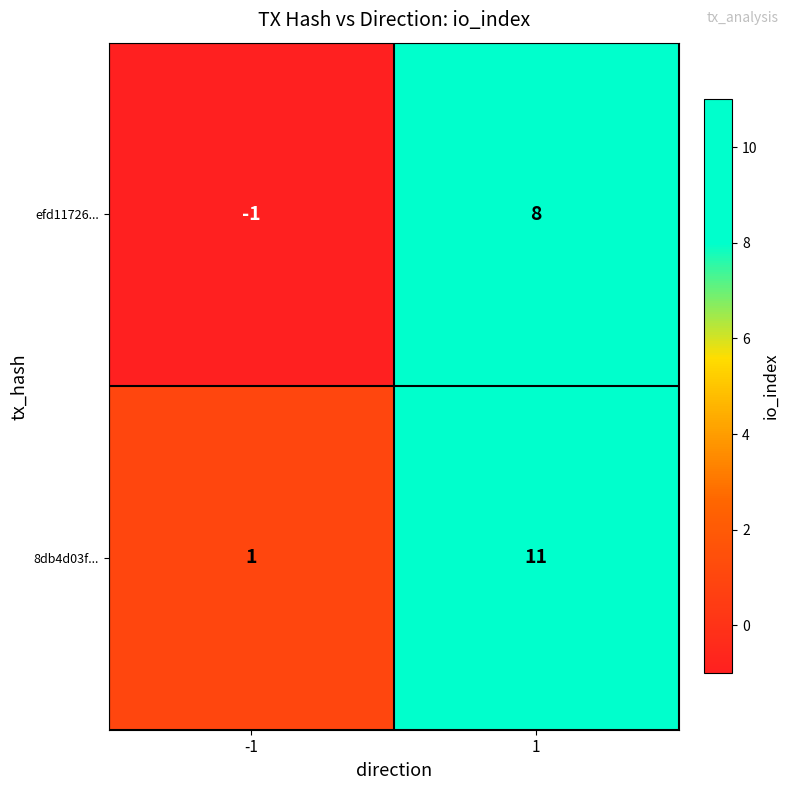

Rank the series at -1 from highest to lowest value.

8db4d03f..., efd11726...